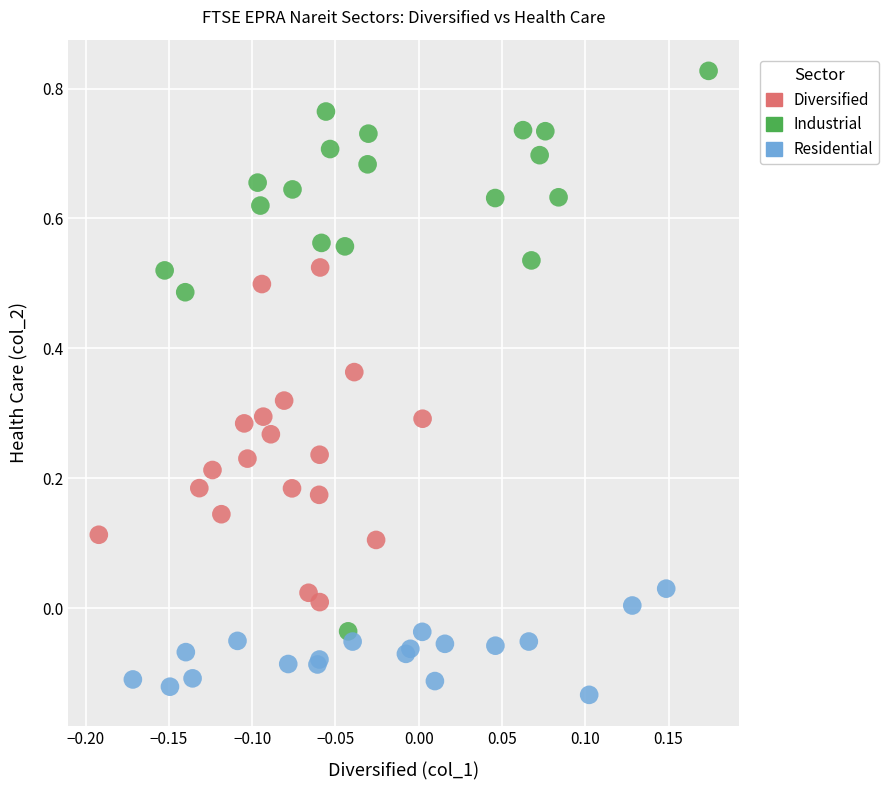

Which series contains the lowest Y value?

Residential